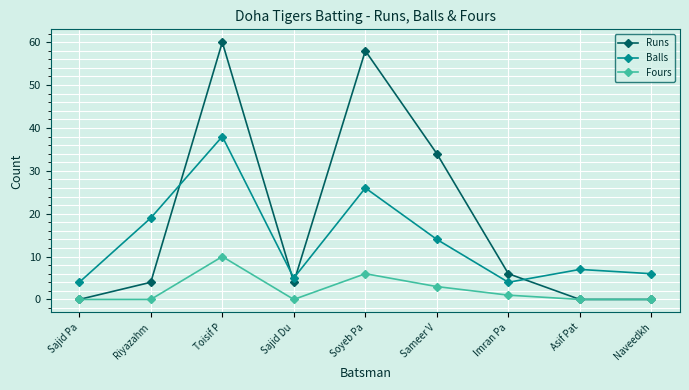

What is the label of the 8th point from the left?

Asif Pat